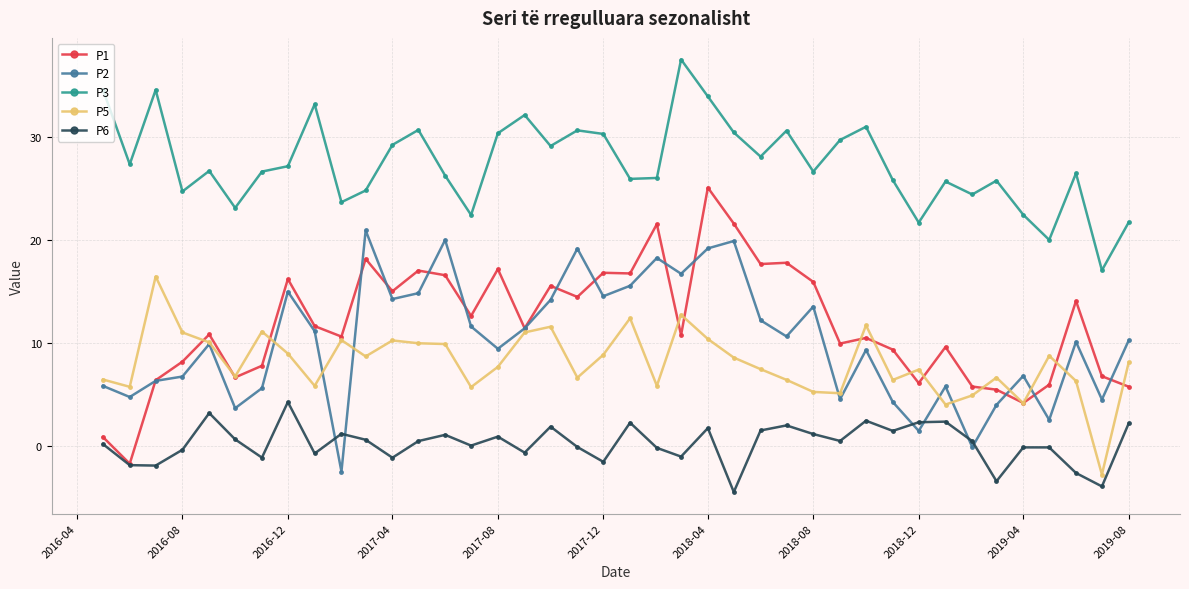

What is the difference between the maximum and minimum values in the P6 series?

8.8